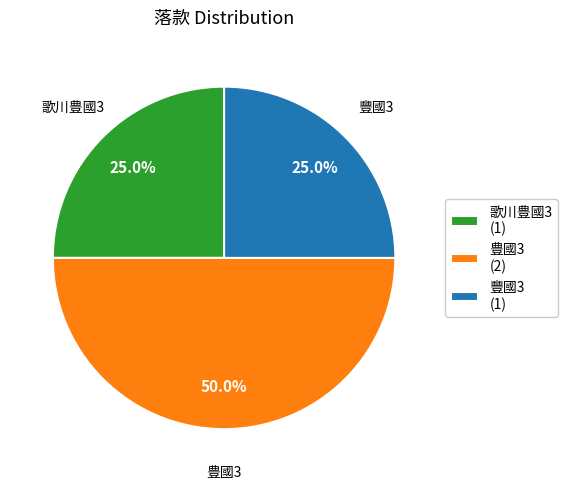

The 豊國3 slice represents 50% of the pie. True or false?

True